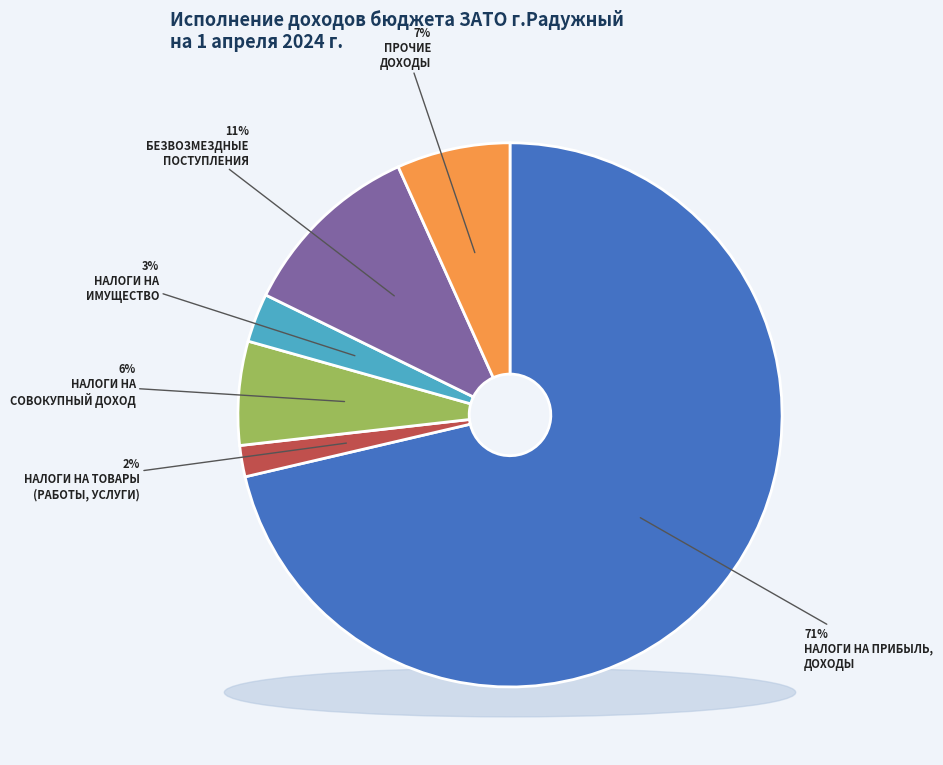

How many segments does this pie chart have?

6